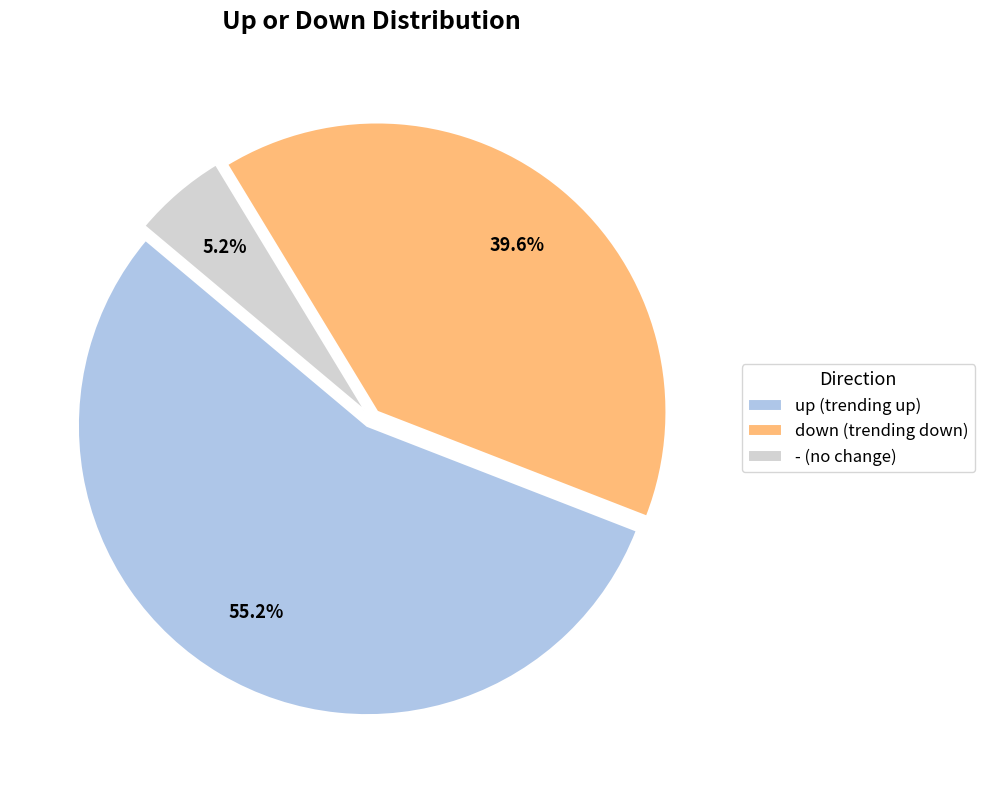

Does up account for over 50% of the chart?

Yes